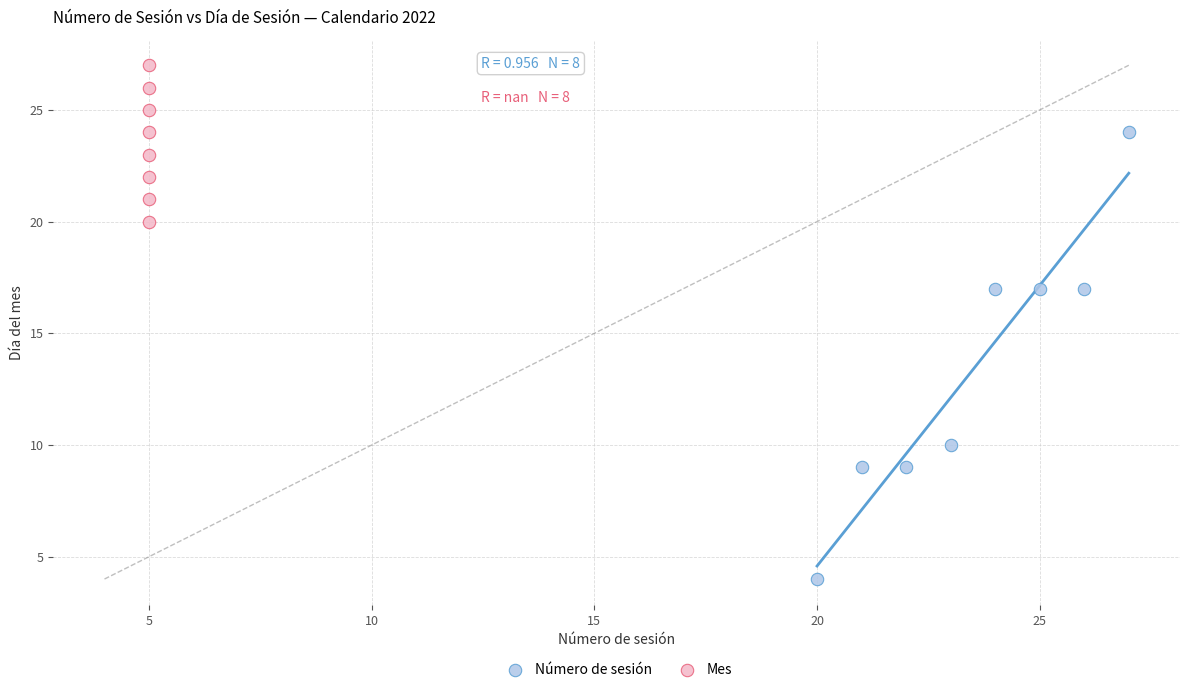

Which series has the widest spread of Y values?

Número de sesión